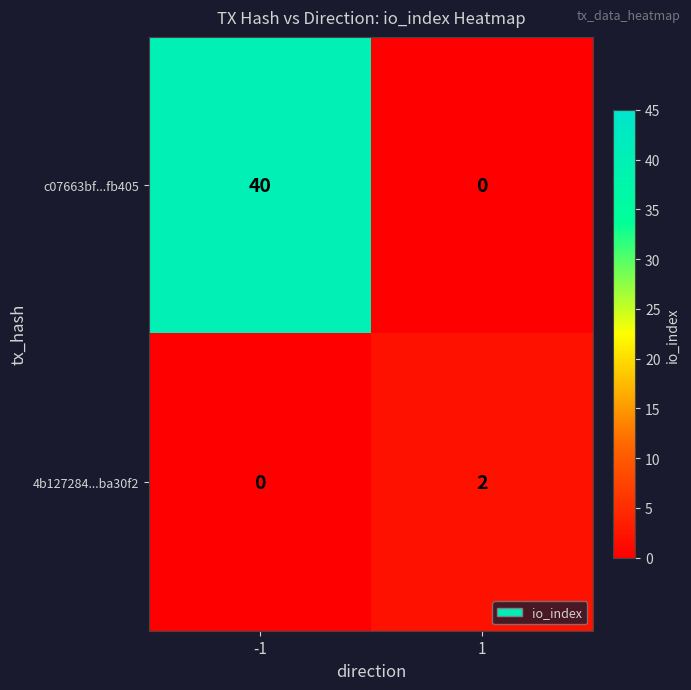

Which series has the widest spread of values?

c07663bf...fb405